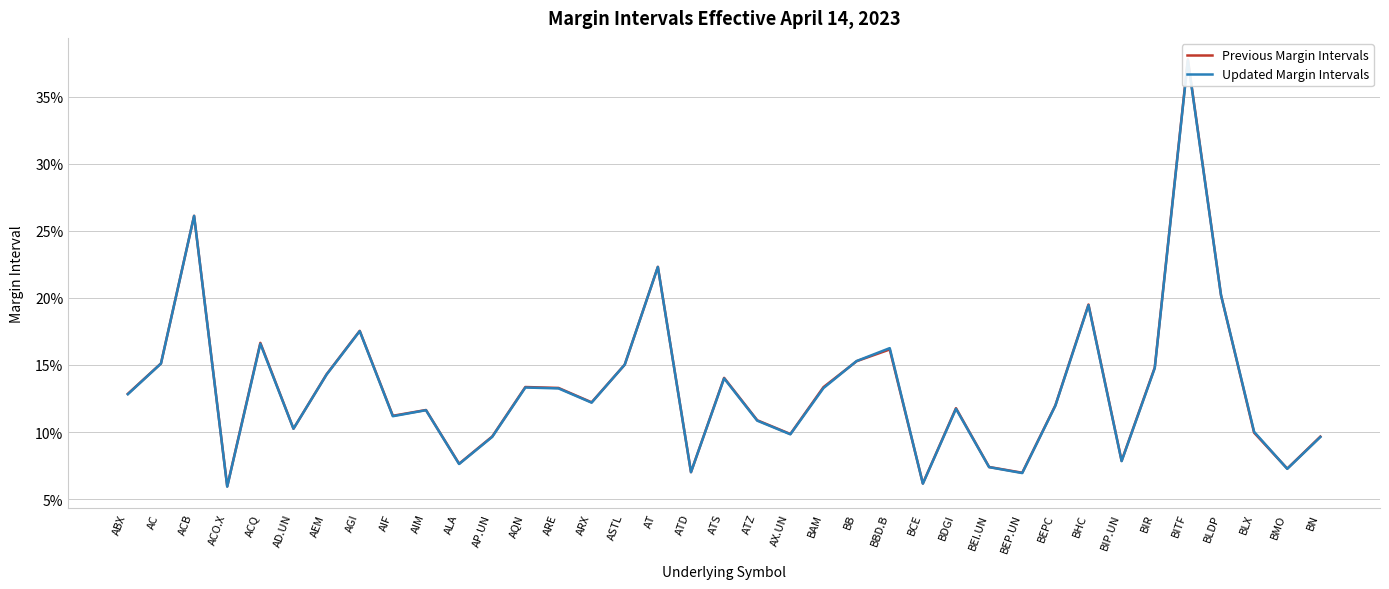

How many Updated Margin Intervals values are between 0 and 1?

37